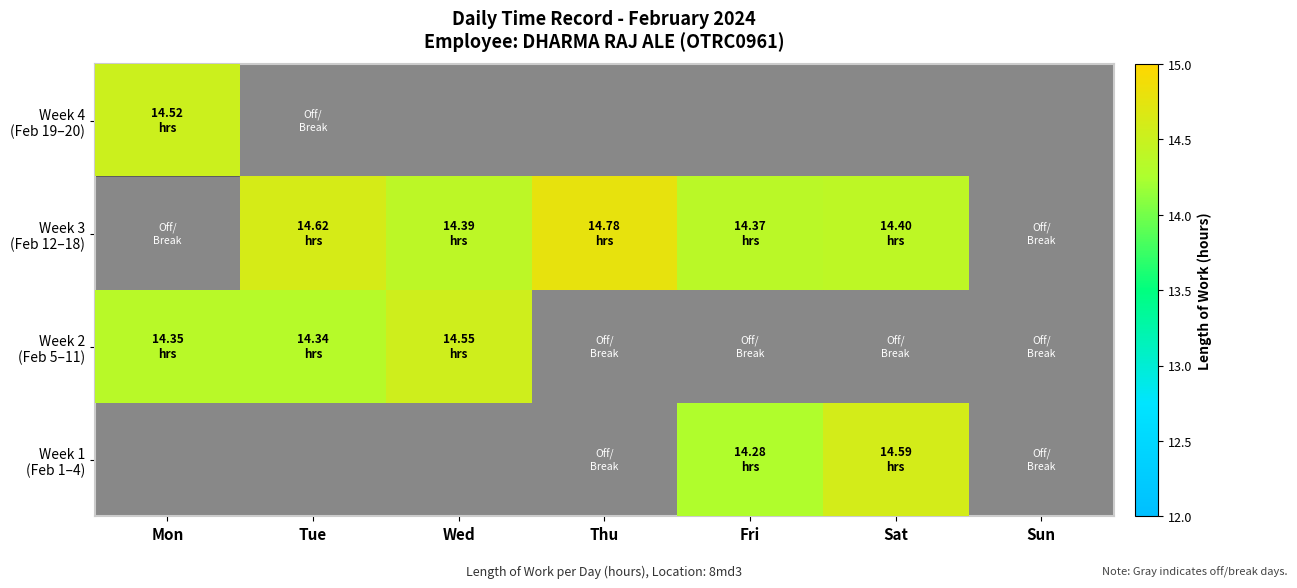

What is the sum of the Week 2 (Feb 5–11) values at Tue and Wed?

28.9